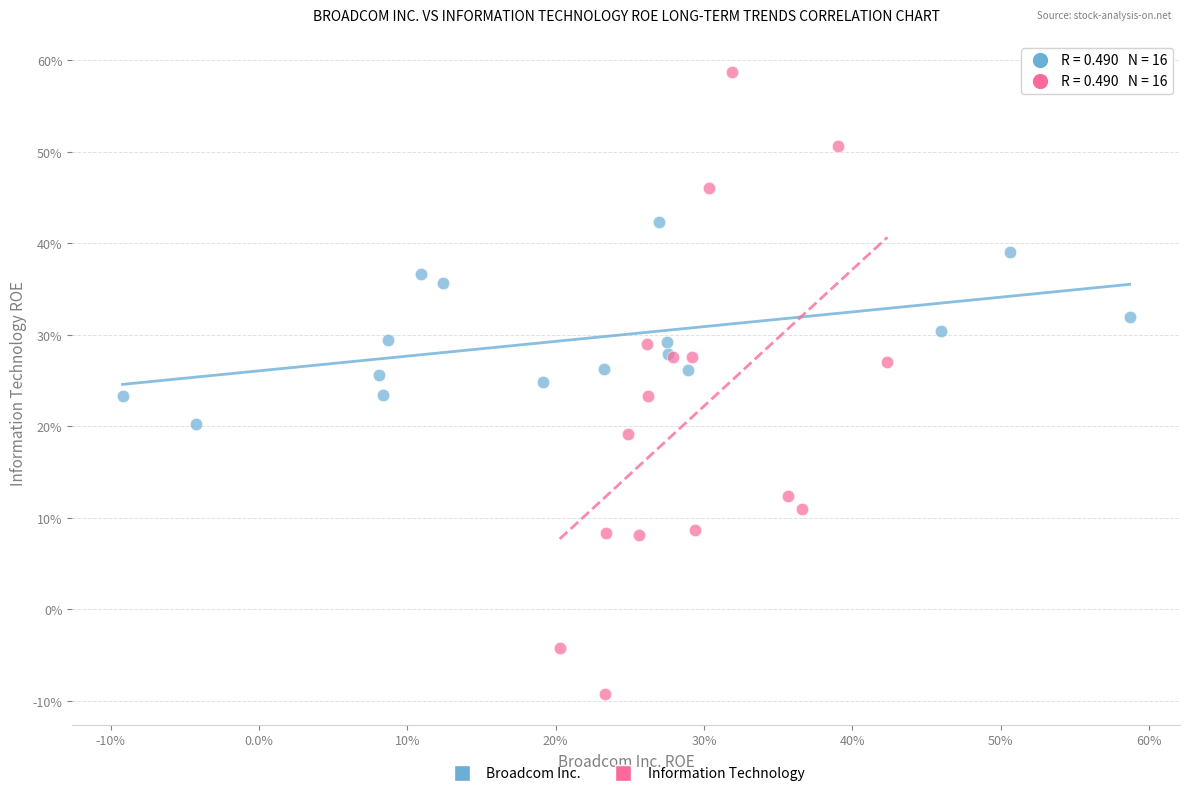

Which series has the largest Y range (max minus min)?

Information Technology